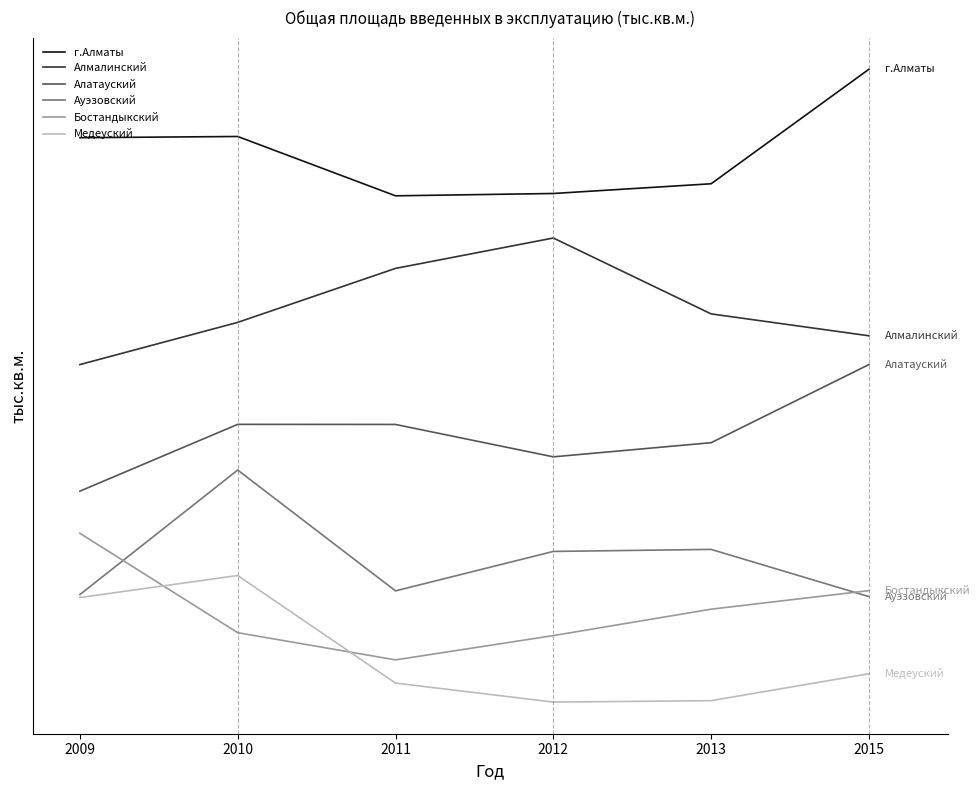

True or false: Алмалинский and Ауэзовский cross at least once.

False